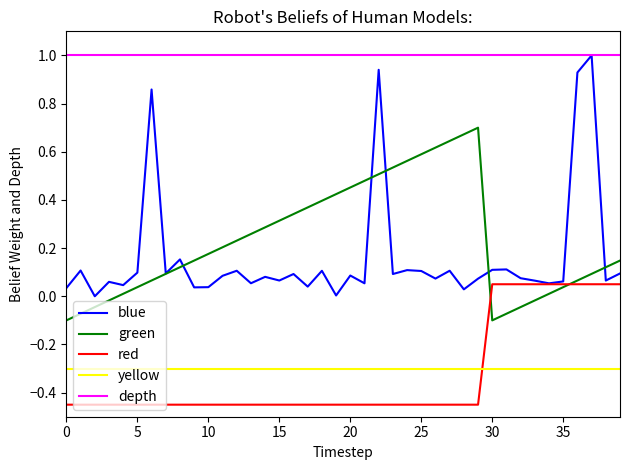

What is the maximum value shown in the chart?

1.0